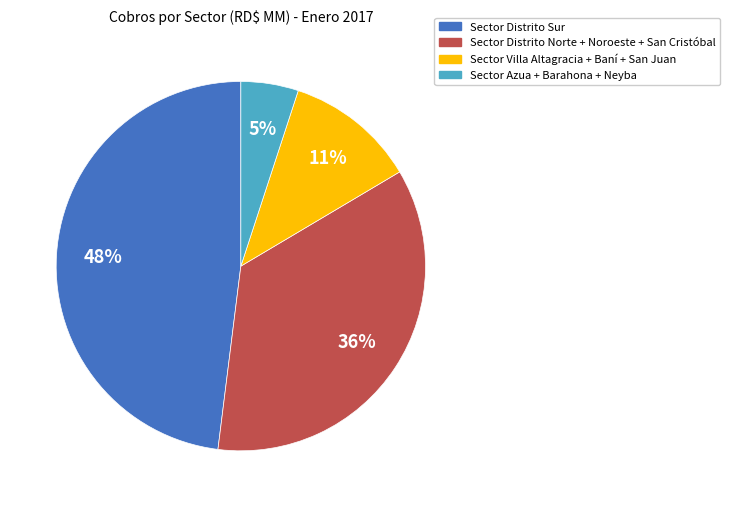

Does any single category account for the majority?

No